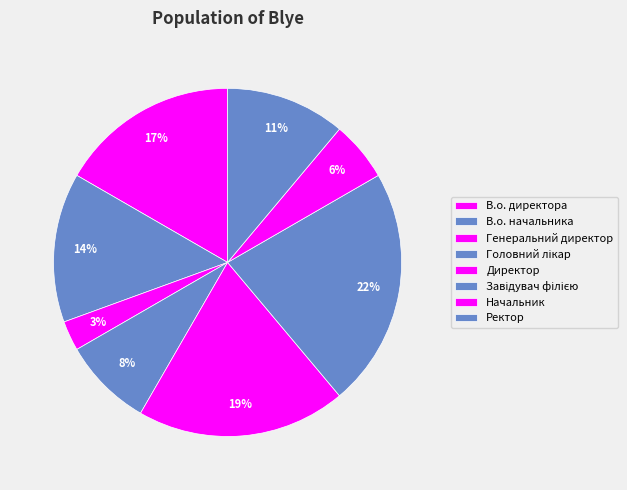

True or false: Генеральний директор accounts for 3% of the total.

True